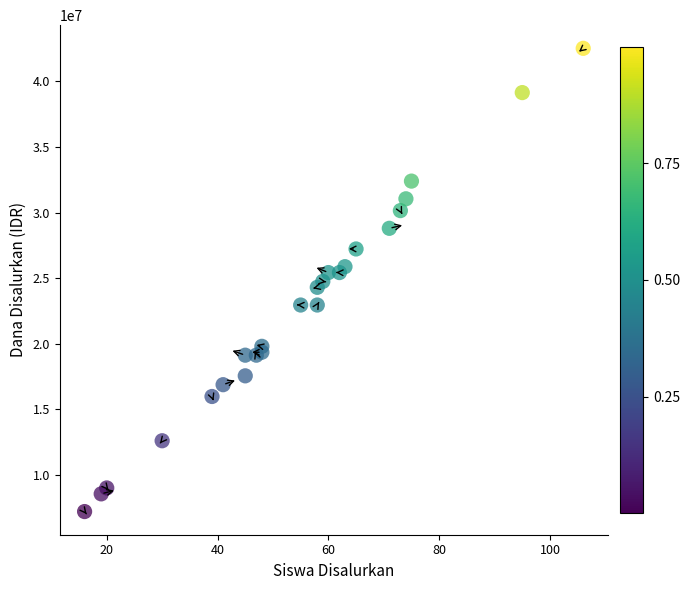

What is the range of X values (max minus min)?

90